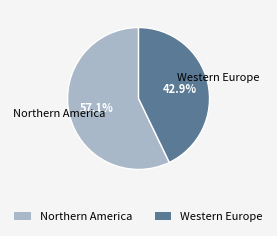

Approximately how many times larger is the value at Northern America compared to Western Europe?

1.3